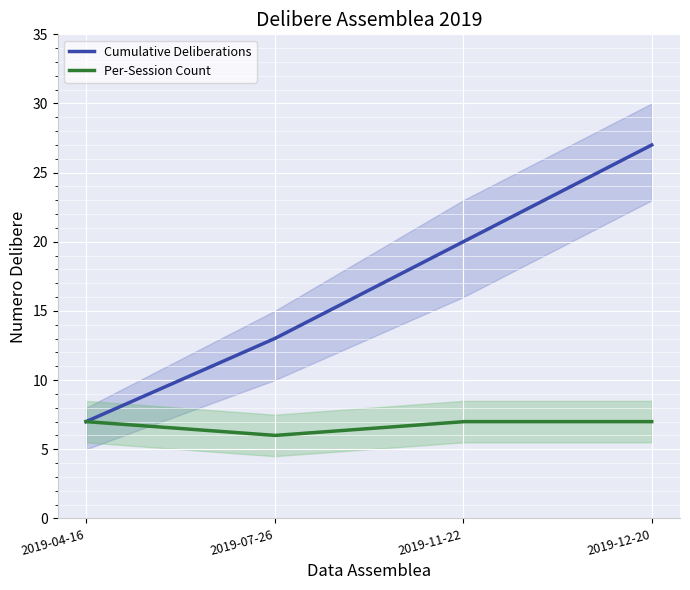

Rank the categories by value from highest to lowest.

2019-12-20, 2019-11-22, 2019-07-26, 2019-04-16